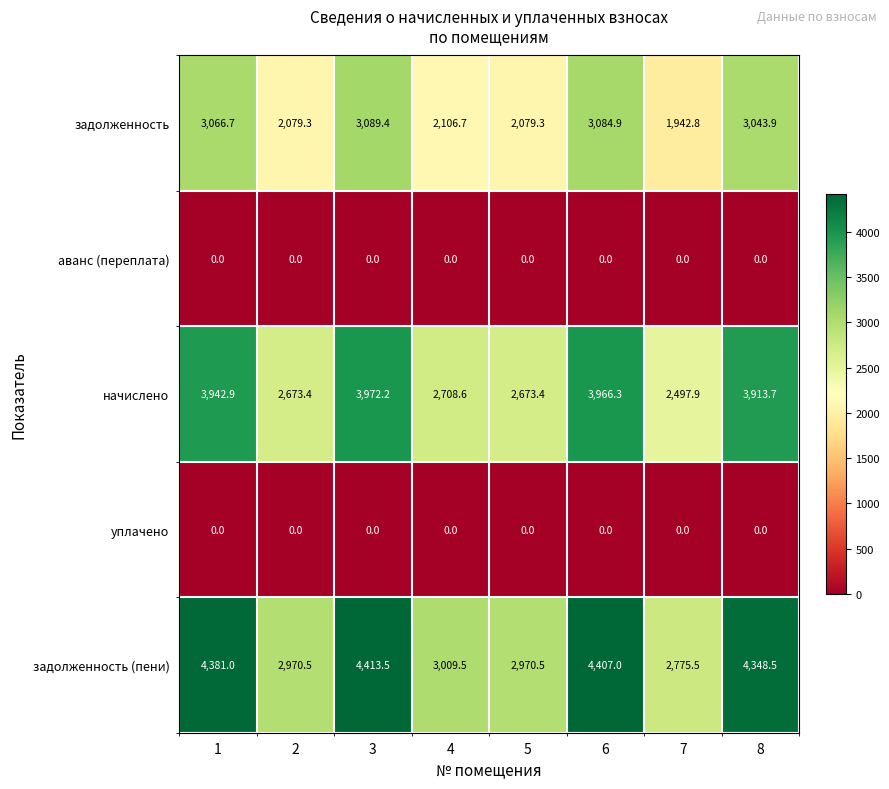

At which category is the sum across all series the highest?

3